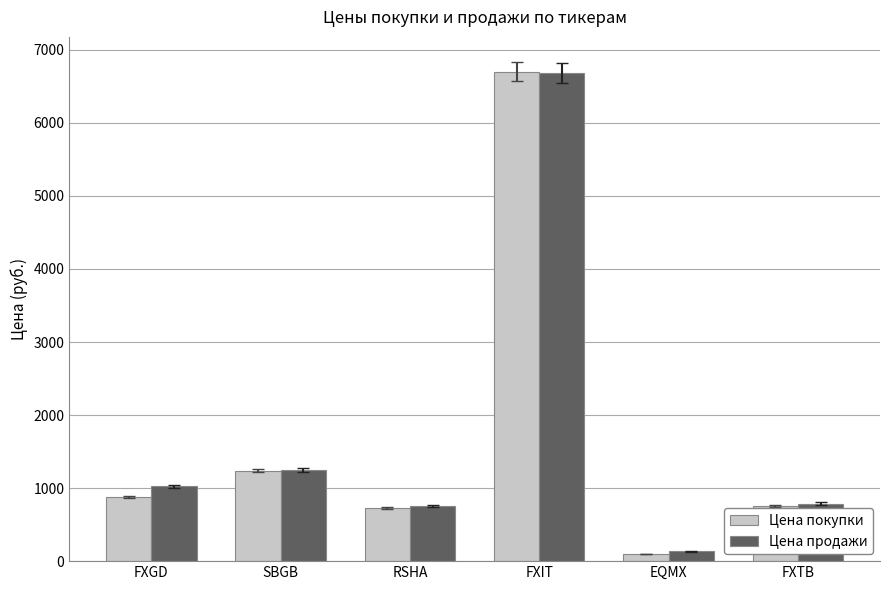

What is the minimum value for Цена покупки?

94.5